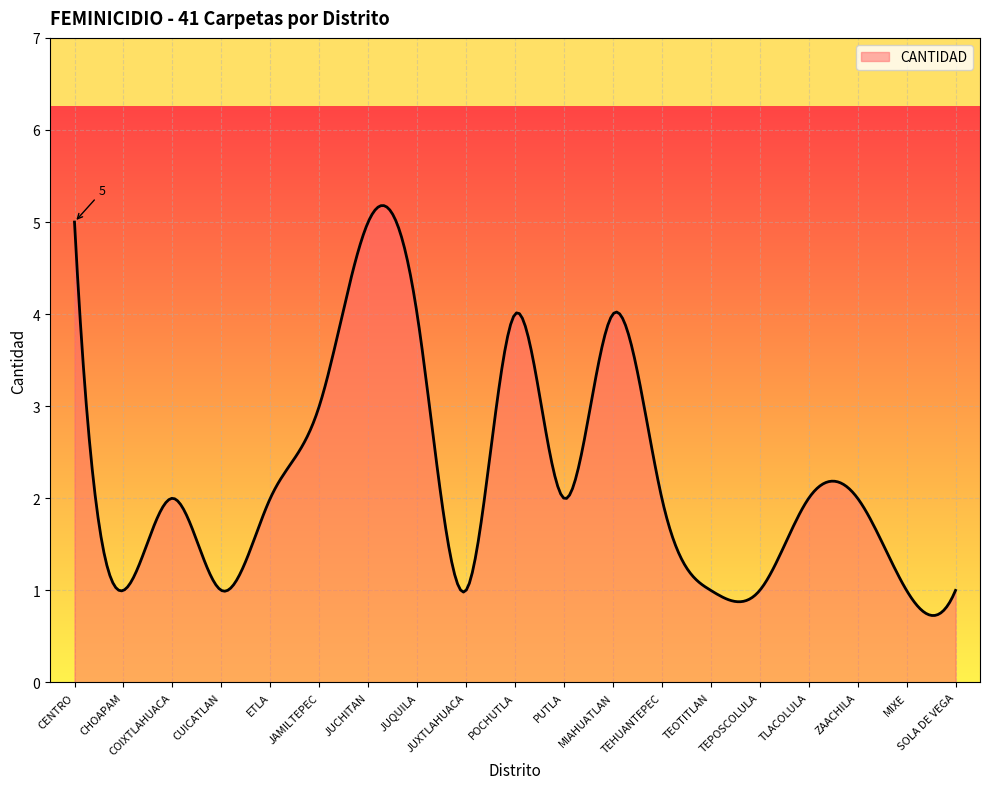

What is the smallest value displayed?

0.7